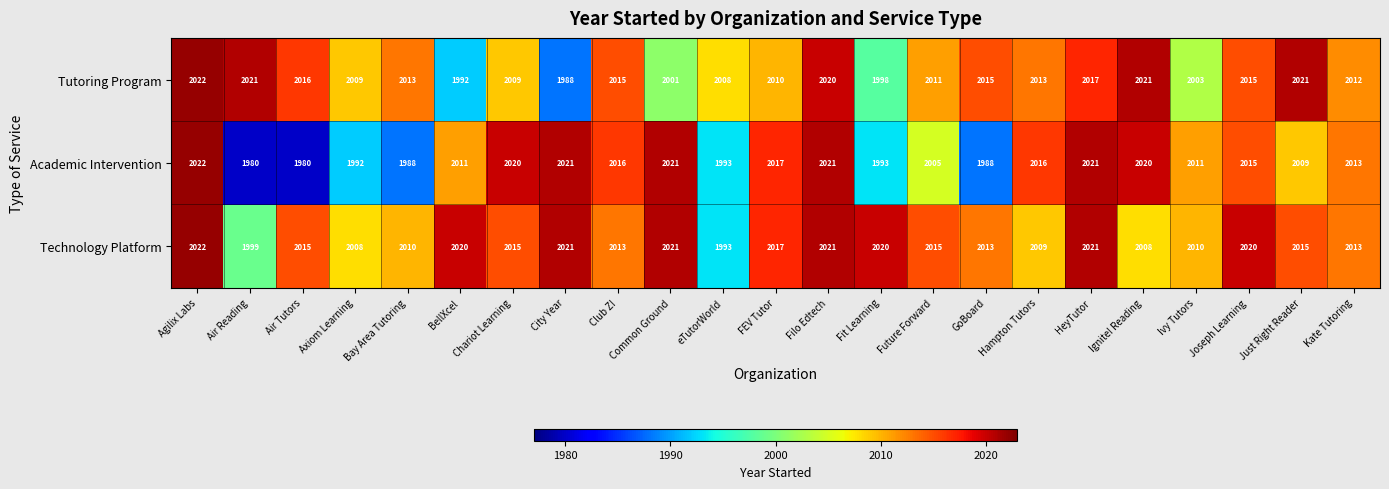

What is the maximum value shown in the chart?

2022